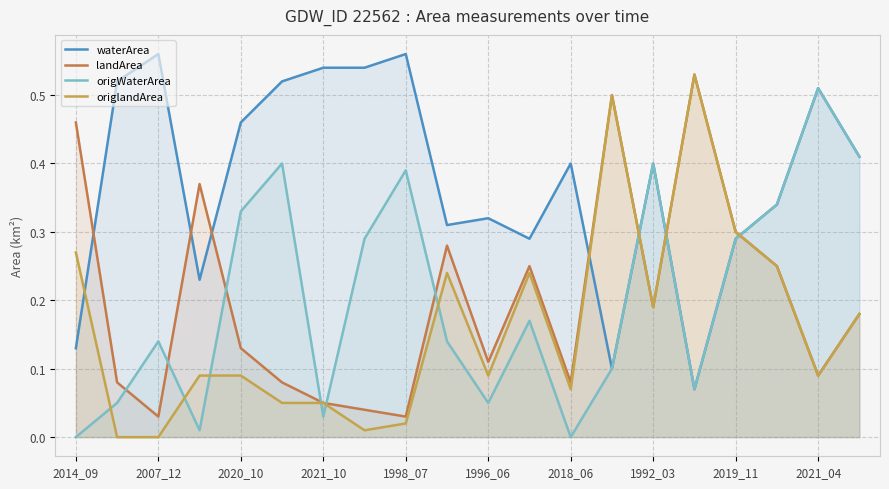

Which series changed the most between 2007_12 and 2020_10?

origWaterArea